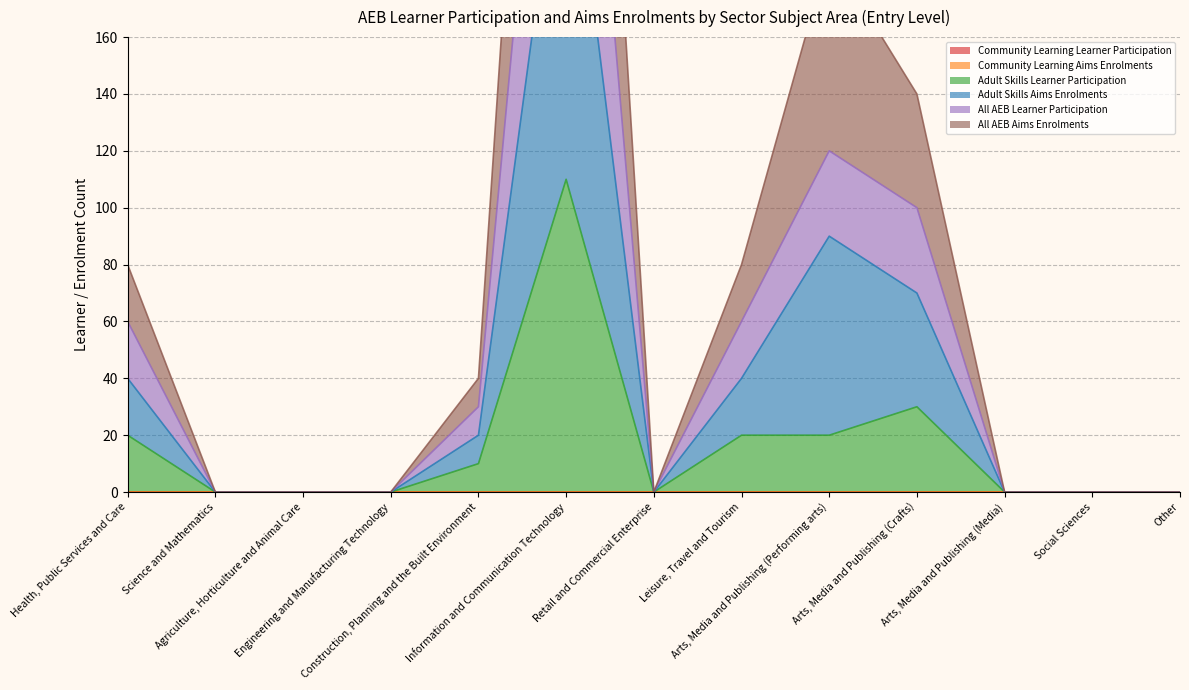

What value does the All AEB Learner Participation series have at Information and Communication Technology, to the nearest 50?

350